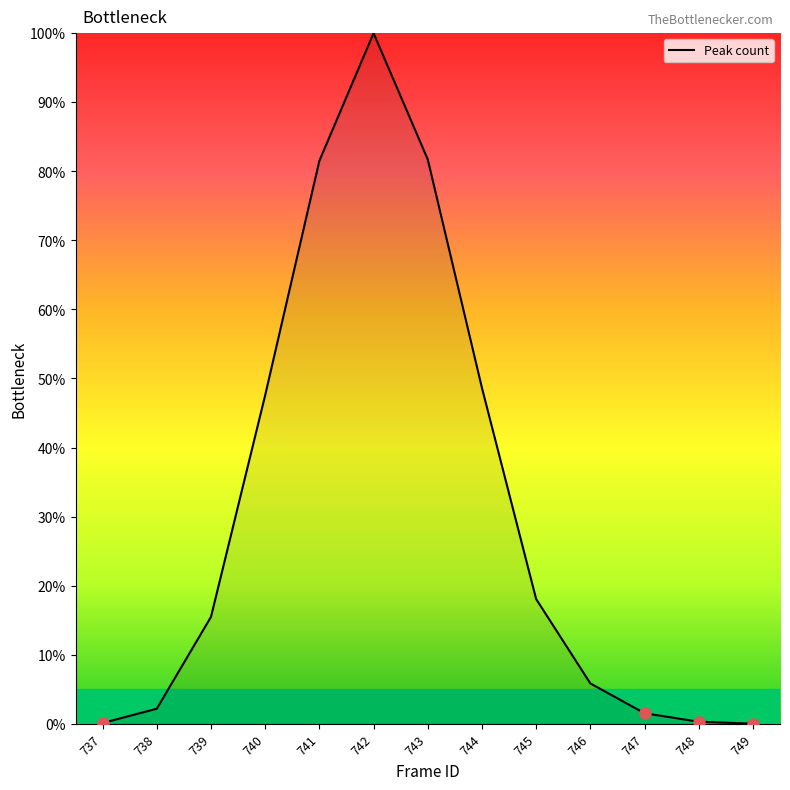

What is the sum of the values at 743 and 739?

97.2